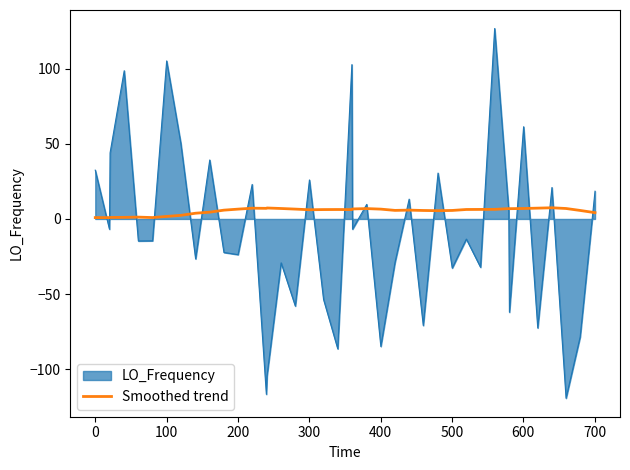

Rank the series by their maximum value, from highest to lowest.

LO_Frequency, Smoothed trend